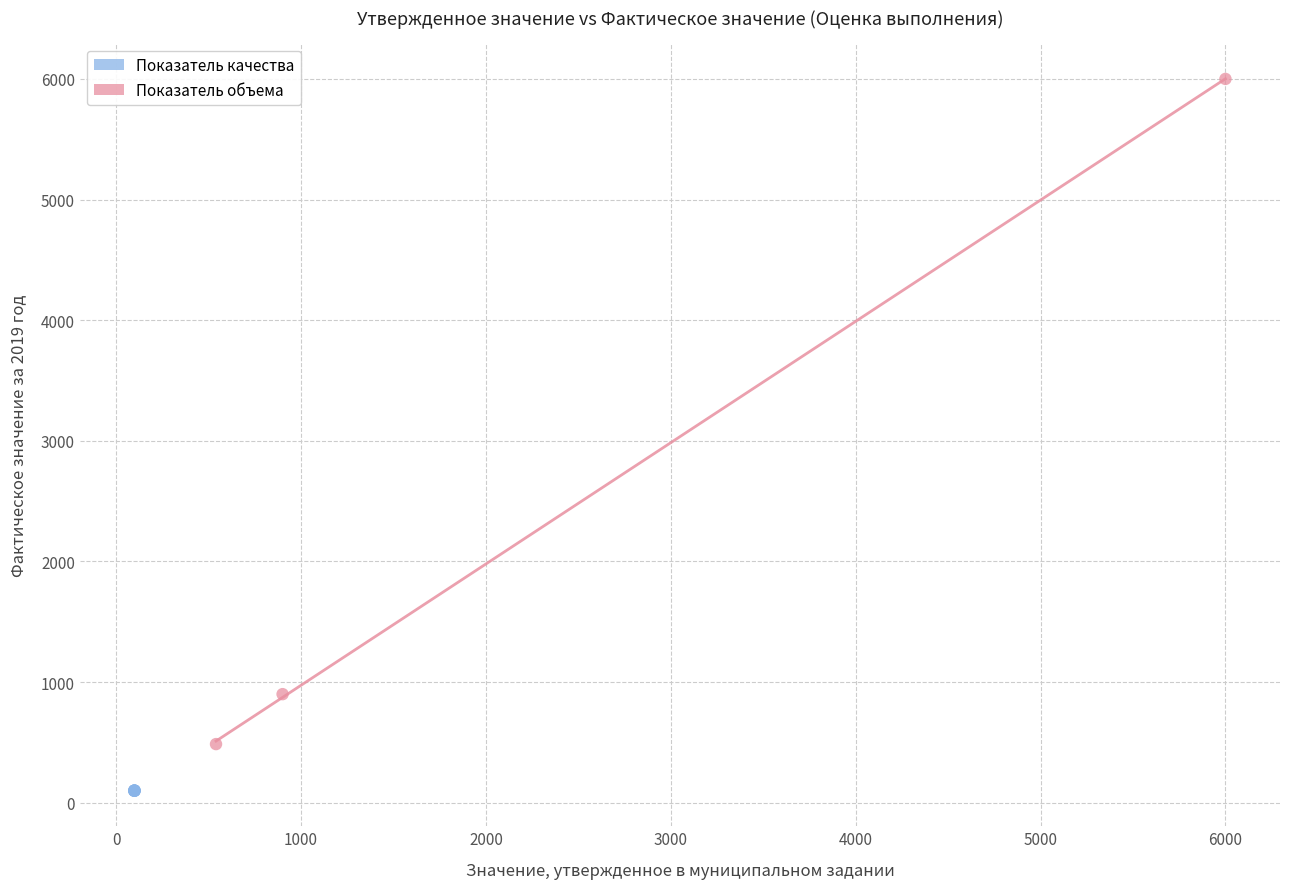

Which series reaches the maximum Y coordinate?

Показатель объема